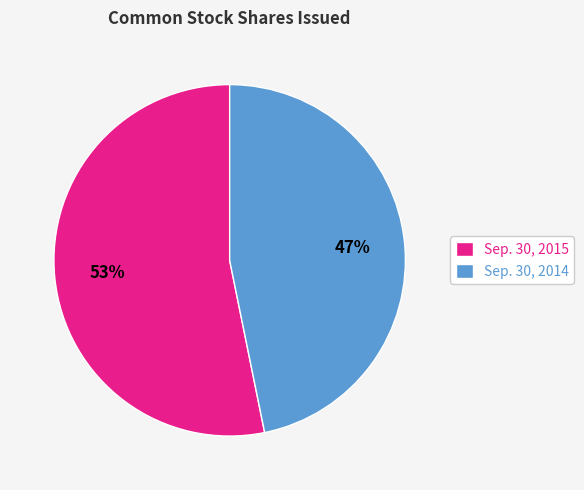

Rank the categories by value from highest to lowest.

Sep. 30, 2015, Sep. 30, 2014